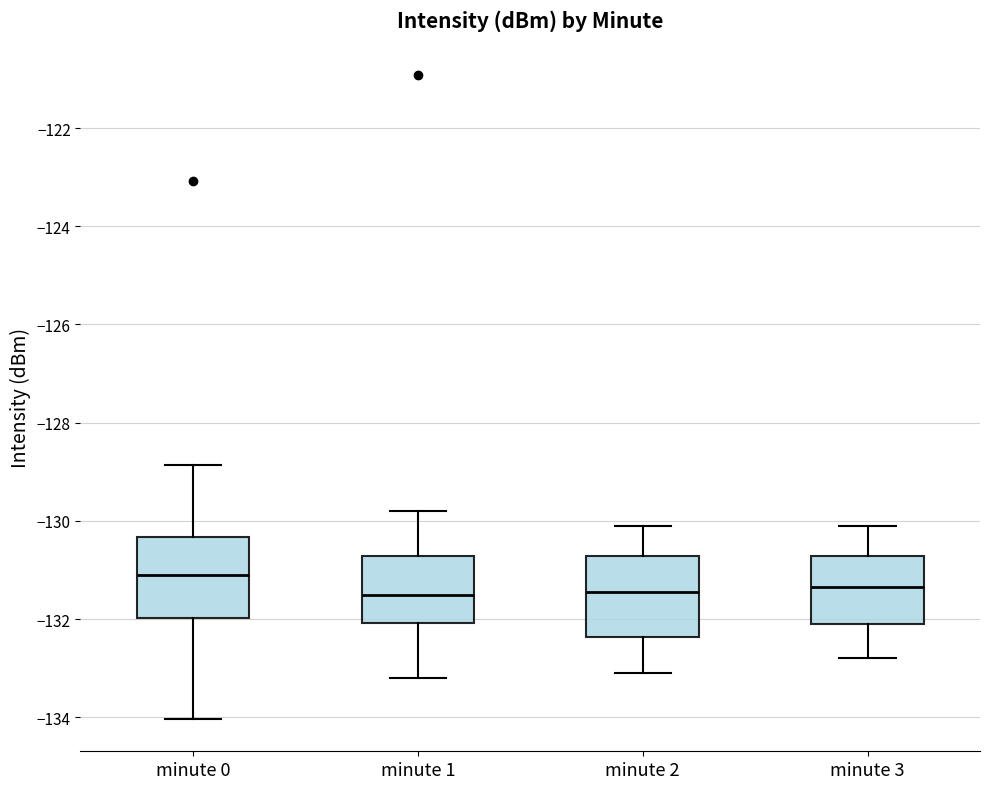

Reading left to right, read every box against the y-axis: the position of its median line, the range the box covers, and the ends of its whiskers. The values are not printed on the chart, so give them approximately, as read against the axis.

minute 0: median -131.2, box -132.0 to -130.4, whiskers -134.0 to -128.8
minute 1: median -131.6, box -132.0 to -130.8, whiskers -133.2 to -129.8
minute 2: median -131.4, box -132.4 to -130.8, whiskers -133.0 to -130.0
minute 3: median -131.4, box -132.0 to -130.8, whiskers -132.8 to -130.0